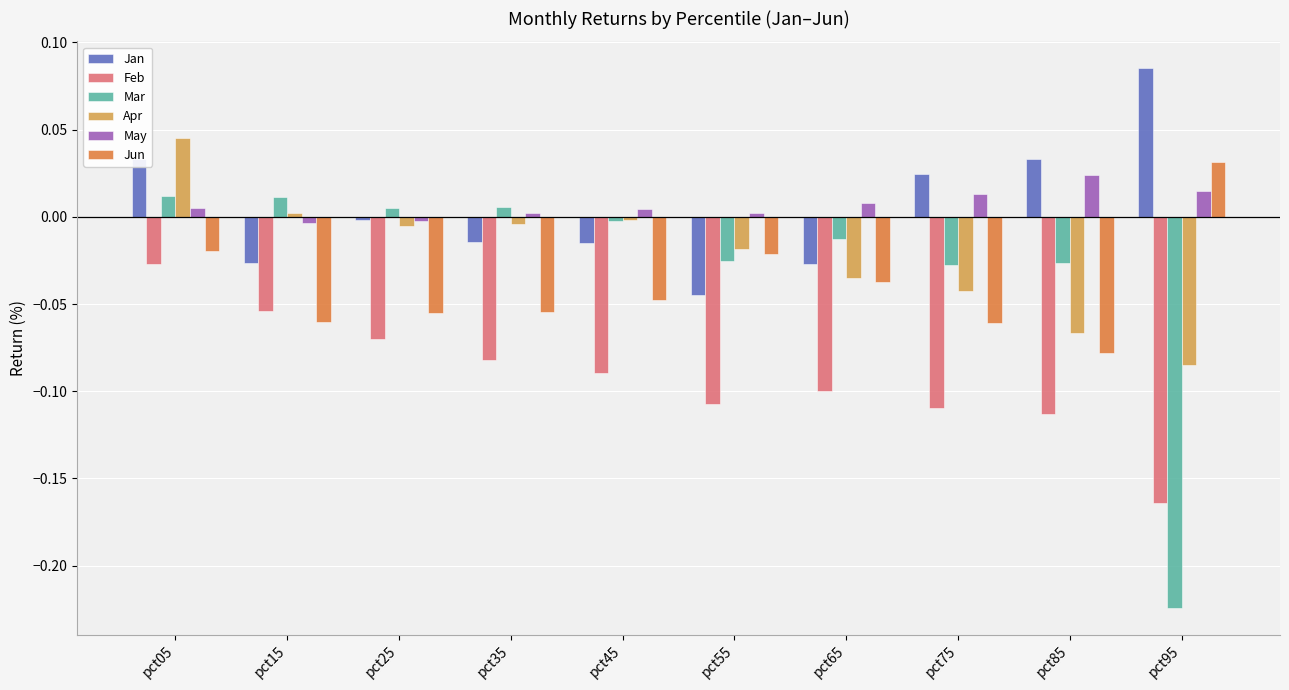

Which category has the highest value in the Feb series?

pct05